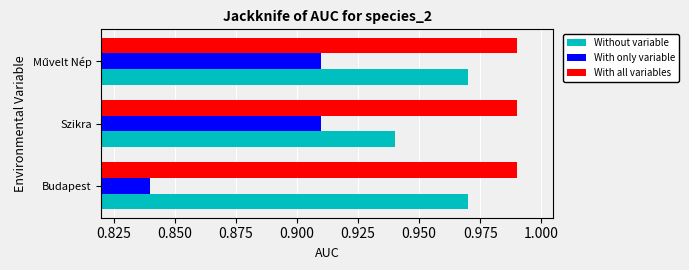

Rank the series by their maximum value, from highest to lowest.

With all variables, Without variable, With only variable